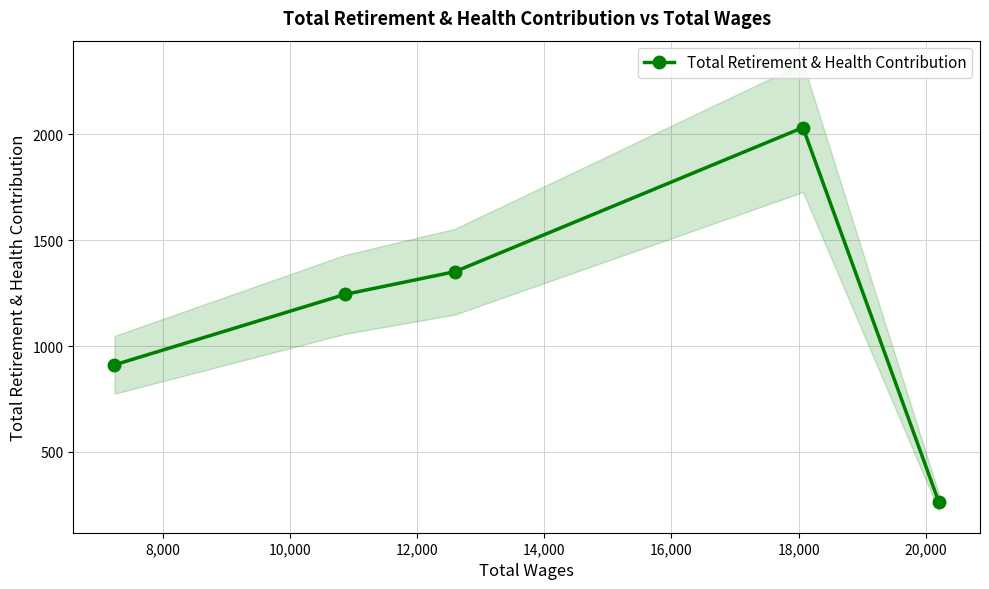

Does the chart display data point markers on the line(s)?

Yes